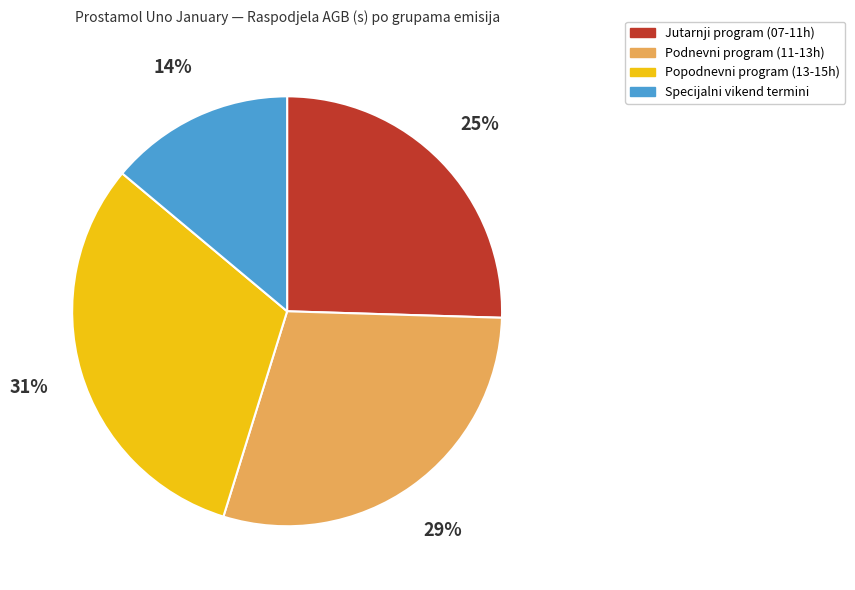

Is there any slice that represents more than half of the pie?

No